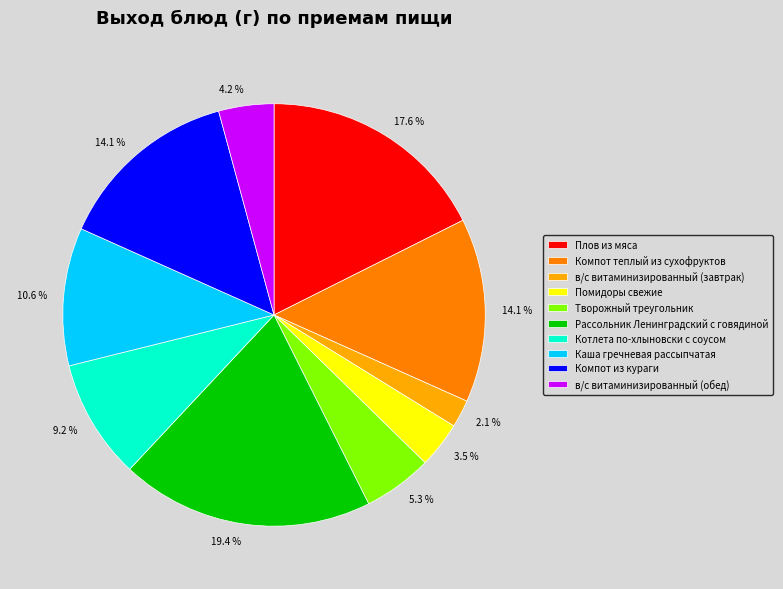

How many slices are in this pie chart?

10